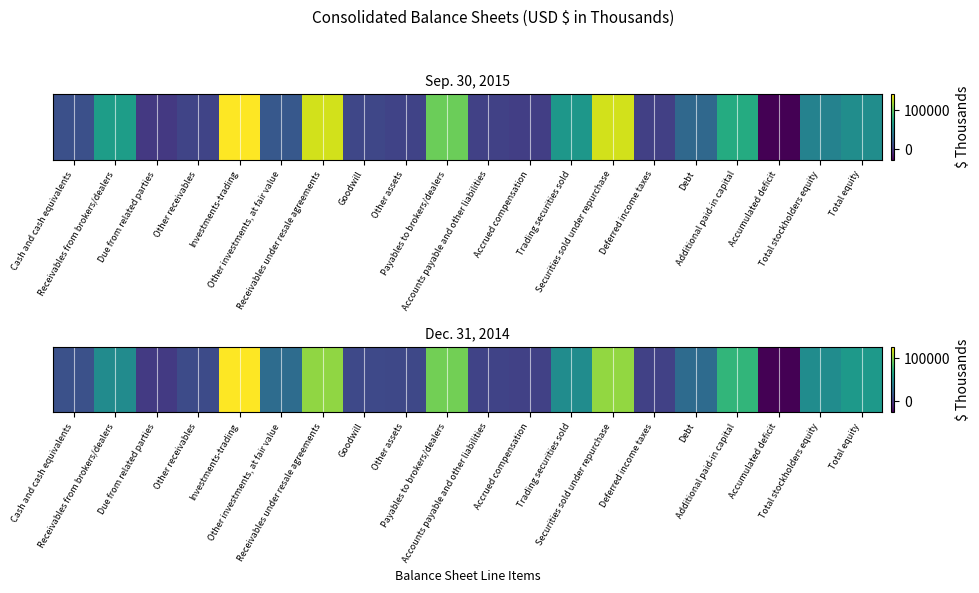

Reading left to right, what are all the values shown in this chart?

Cash and cash equivalents=12253	Receivables from brokers/dealers=48067	Due from related parties=552	Other receivables=9398	Investments-trading=126748	Other investments, at fair value=28399	Receivables under resale agreements=101675	Goodwill=7992	Other assets=7434	Payables to brokers/dealers=94444	Accounts payable and other liabilities=5103	Accrued compensation=4054	Trading securities sold=48740	Securities sold under repurchase=101856	Deferred income taxes=3888	Debt=27939	Additional paid-in capital=74604	Accumulated deficit=-25617	Total stockholders equity=48235	Total equity=56494